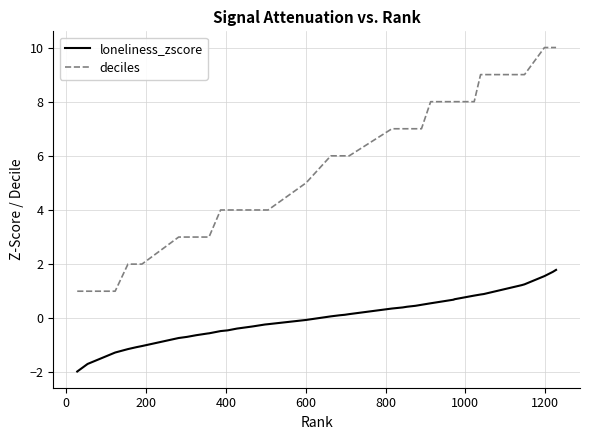

True or false: loneliness_zscore and deciles intersect in this chart.

False